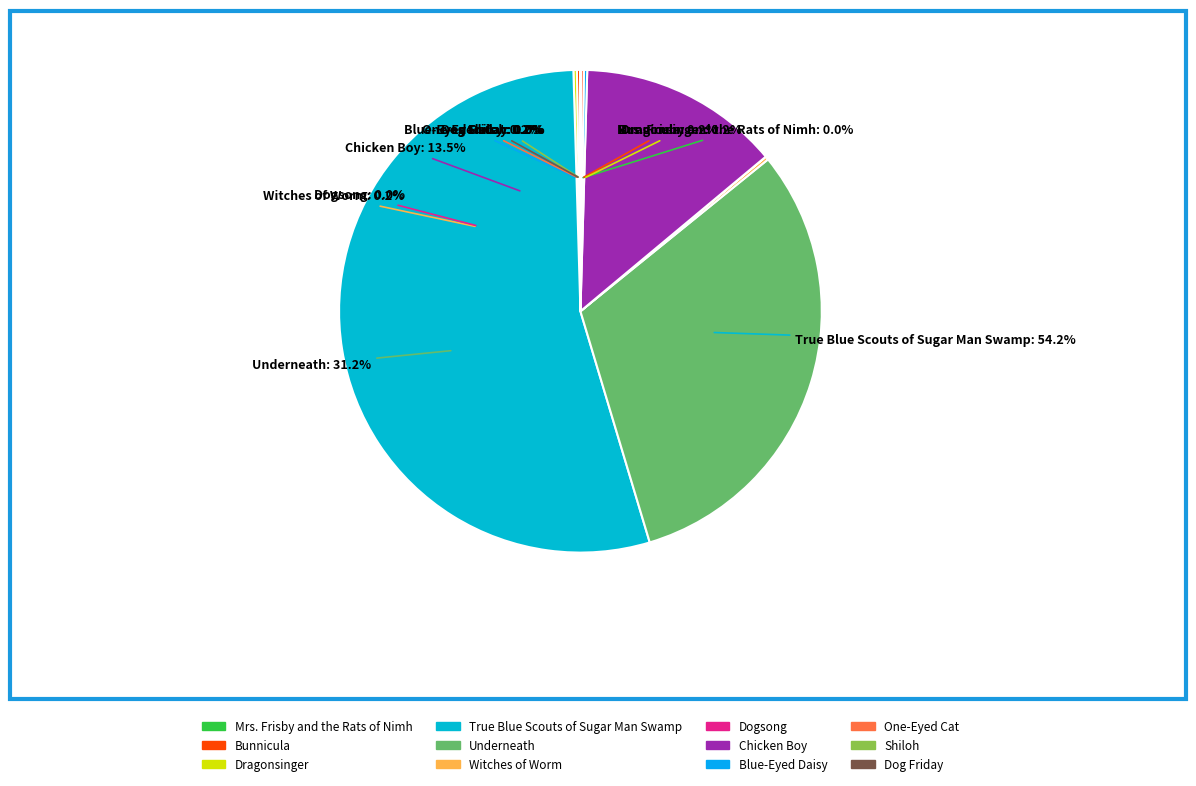

Which has a higher value, Witches of Worm or One-Eyed Cat?

Witches of Worm